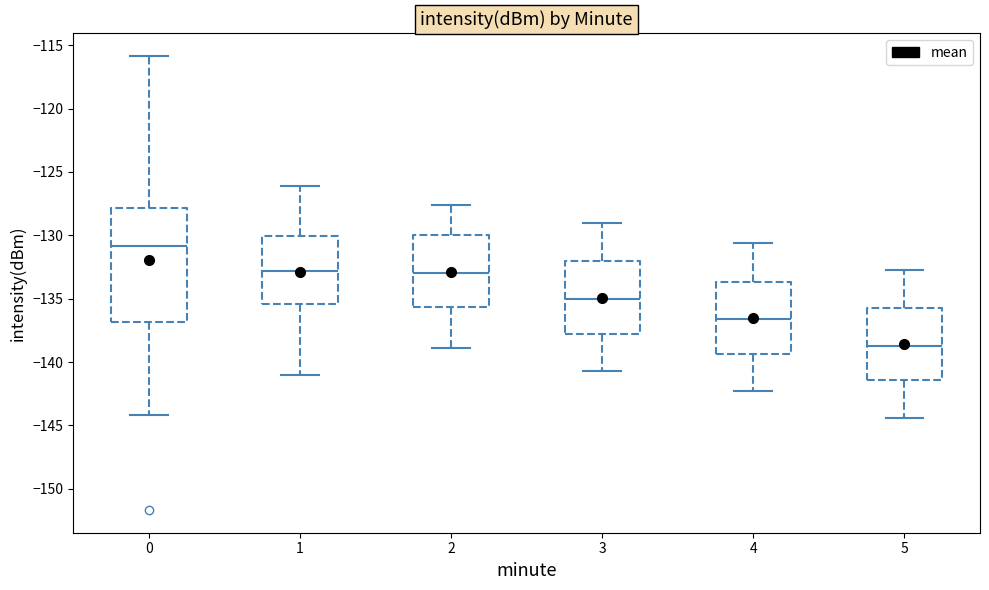

Where is the upper edge of the box at x = 4 on the y-axis? The values are not printed on the chart, so give them approximately, as read against the axis.

-133.5